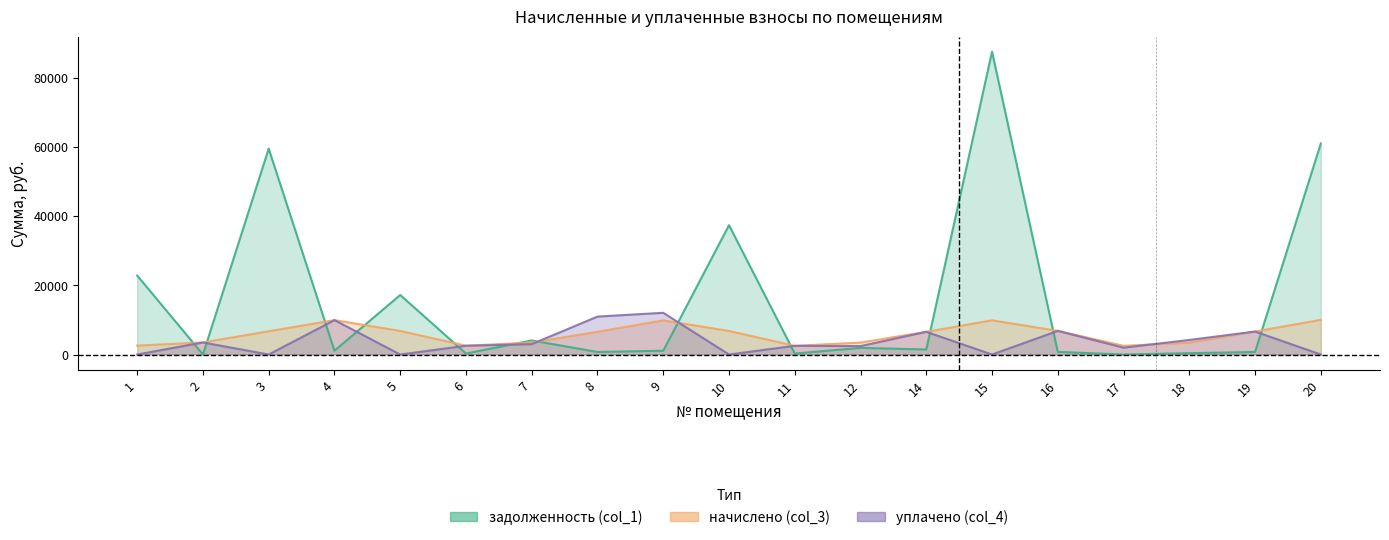

Rank the series at 10 from highest to lowest value.

задолженность (col_1), начислено (col_3), уплачено (col_4)